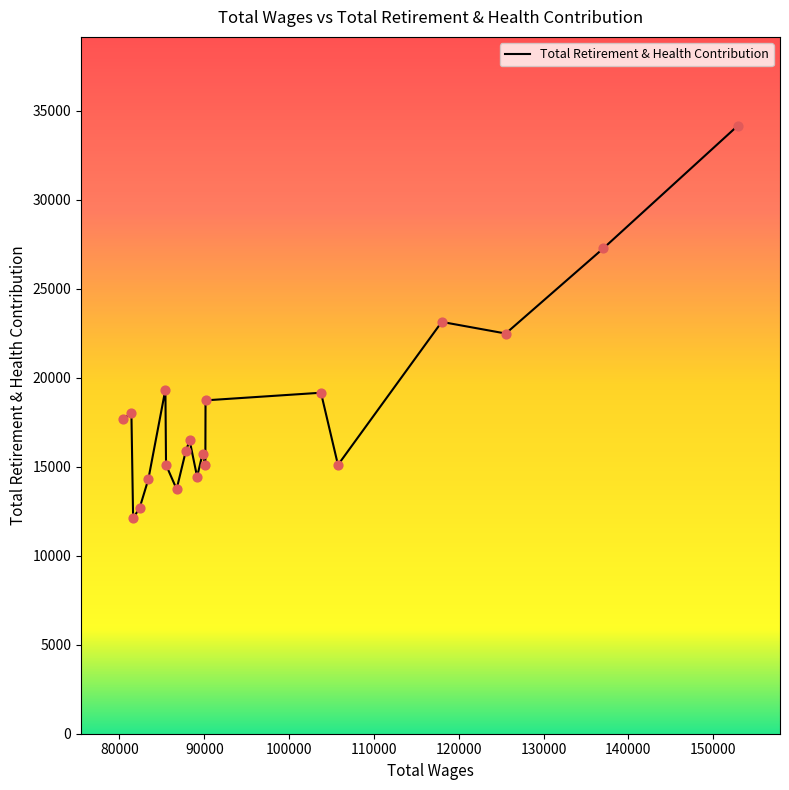

What is the difference between the maximum and minimum values?

22048